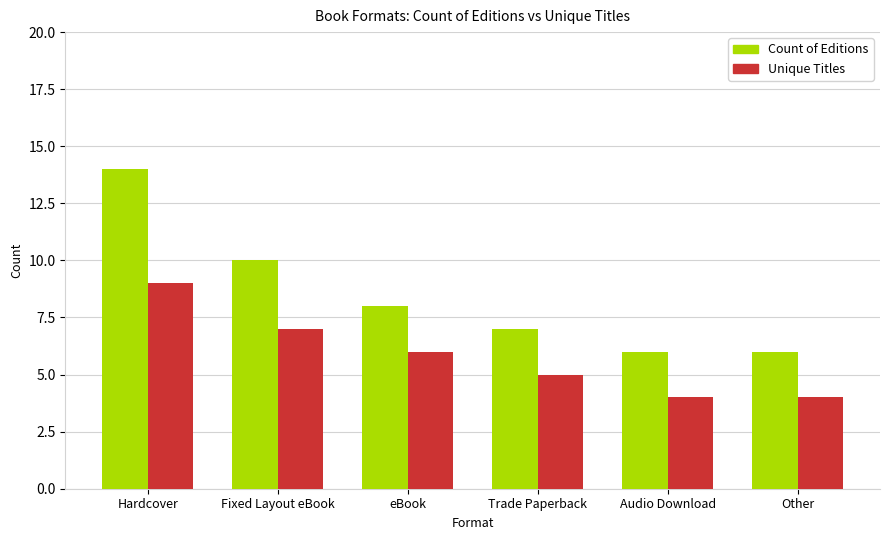

What is the average value of the Unique Titles series?

6